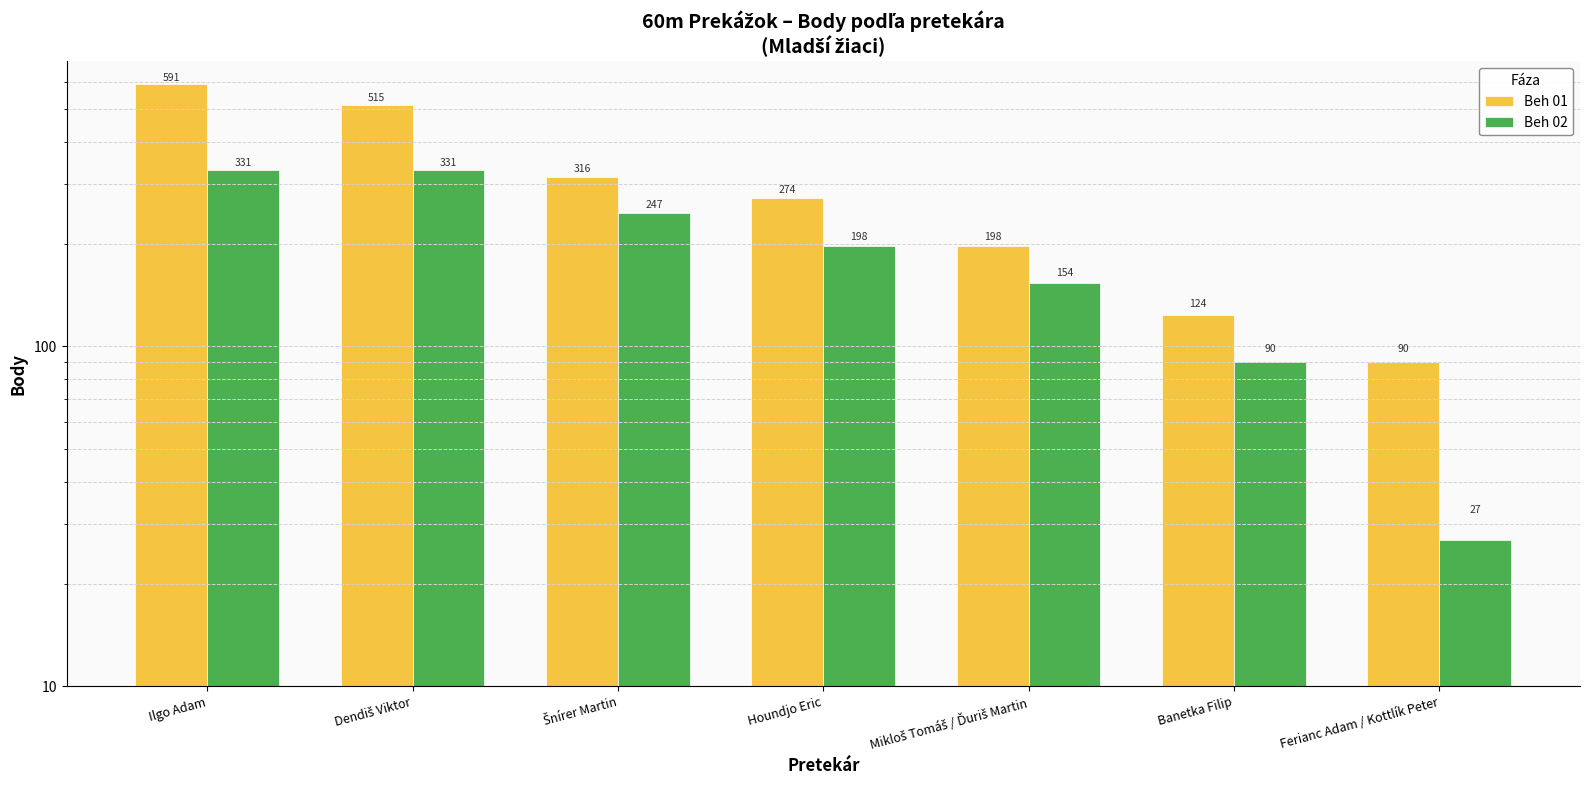

What is the label of the 3rd bar from the left?

Šnírer Martin